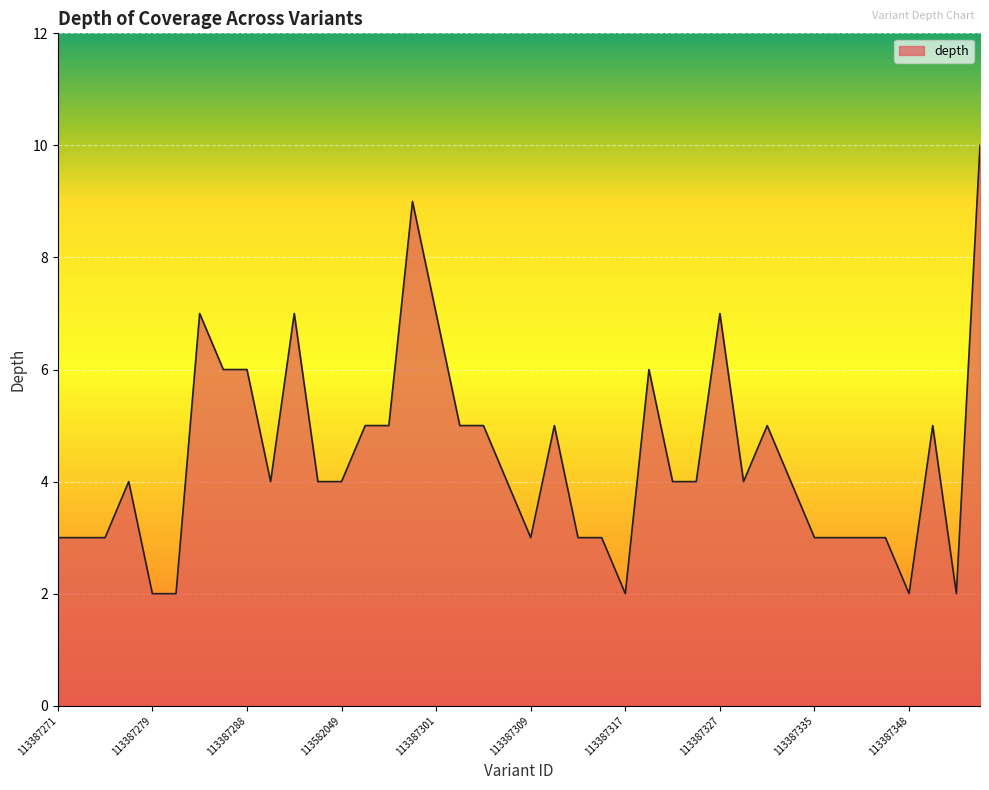

What is the greatest value displayed?

10